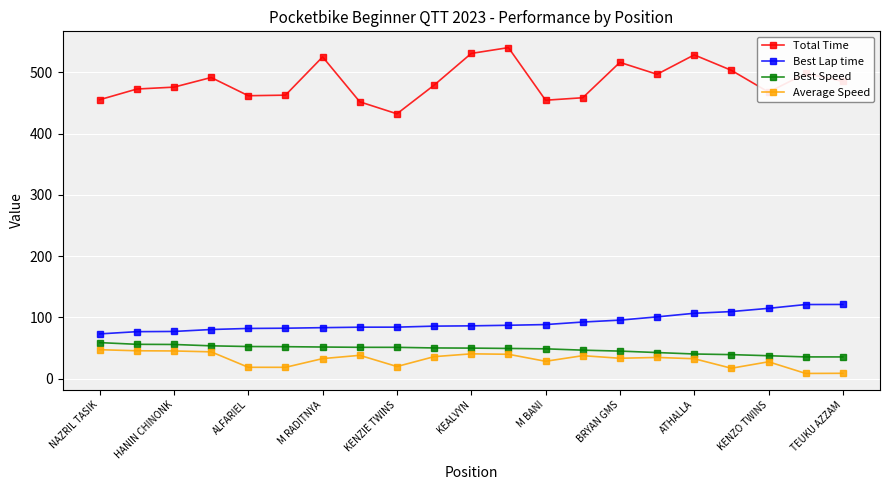

How many values in the Average Speed series are below 33?

10